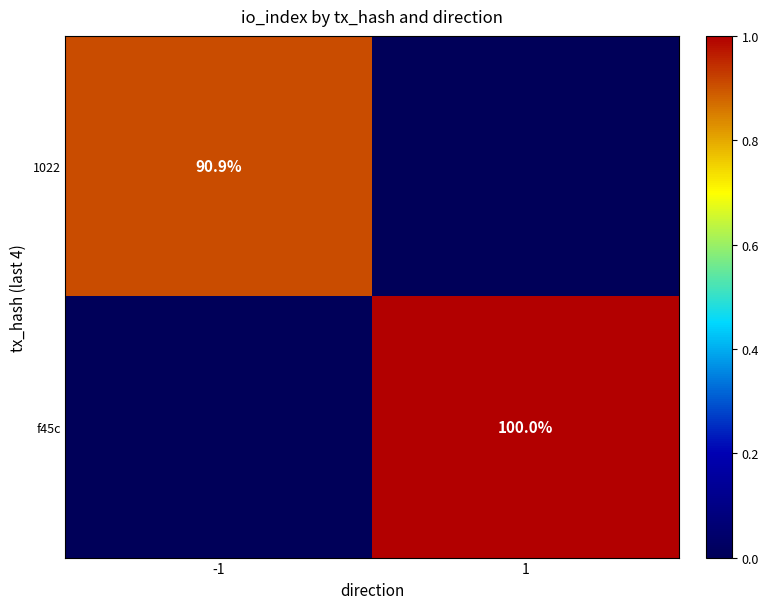

True or false: f45c has a value of 31.1 at 1.

False